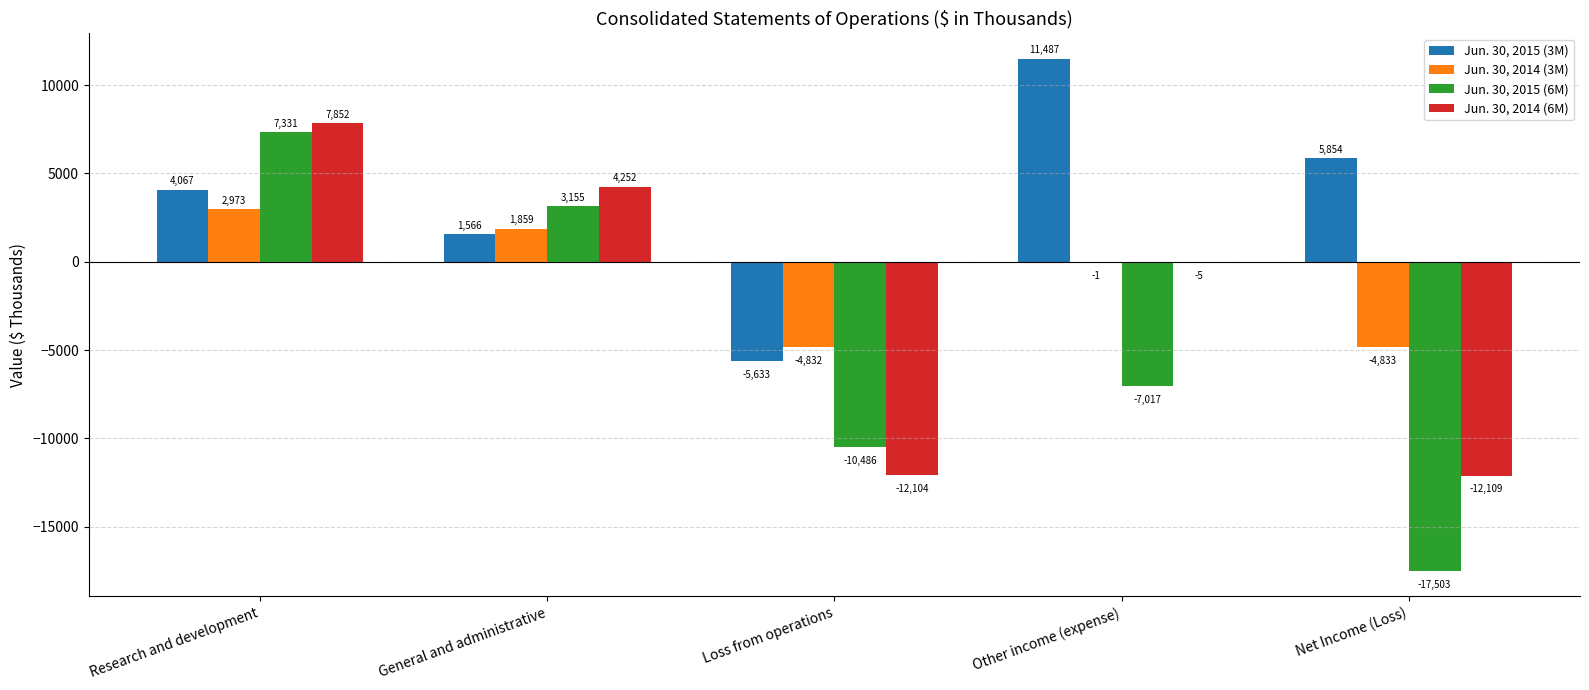

The Jun. 30, 2015 (6M) series shows -10347 at Other income (expense). True or false?

False